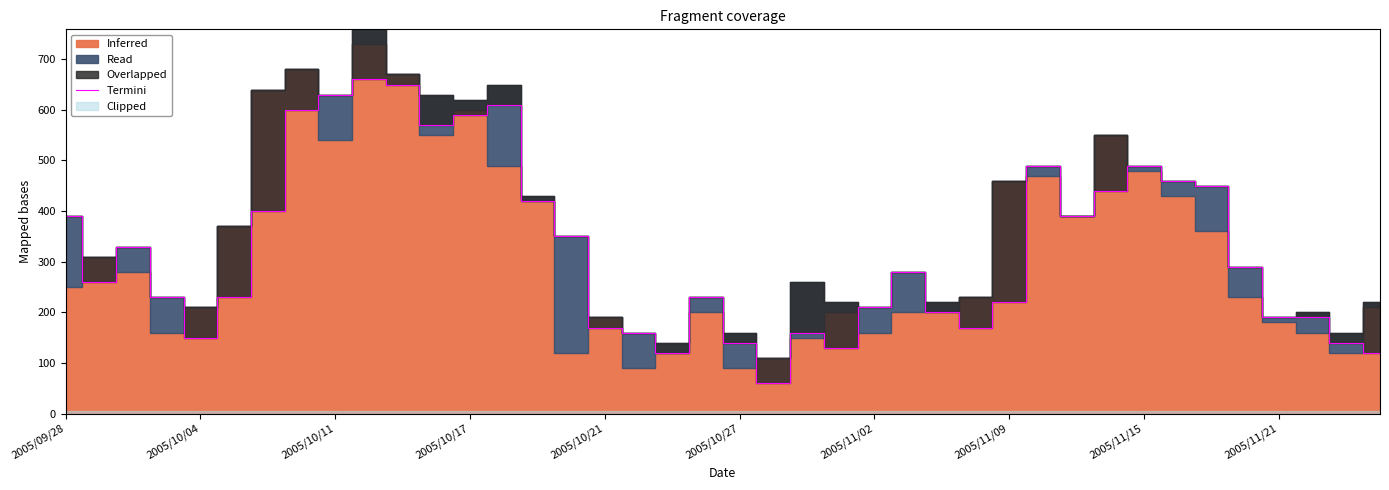

Is it true that Termini equals 916 at 2005/10/17?

False